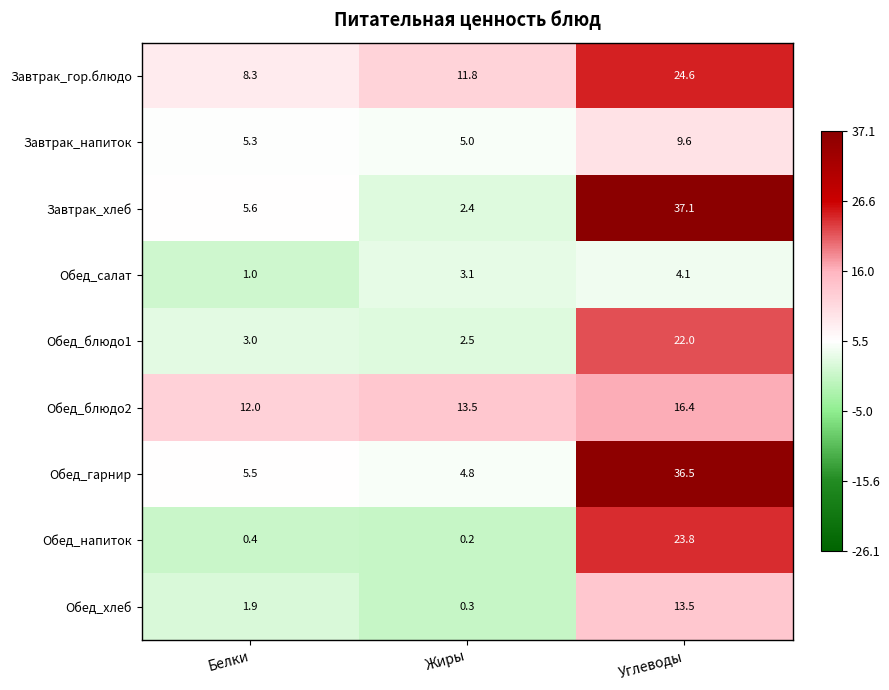

Which series changed the most between Жиры and Углеводы?

Завтрак_хлеб